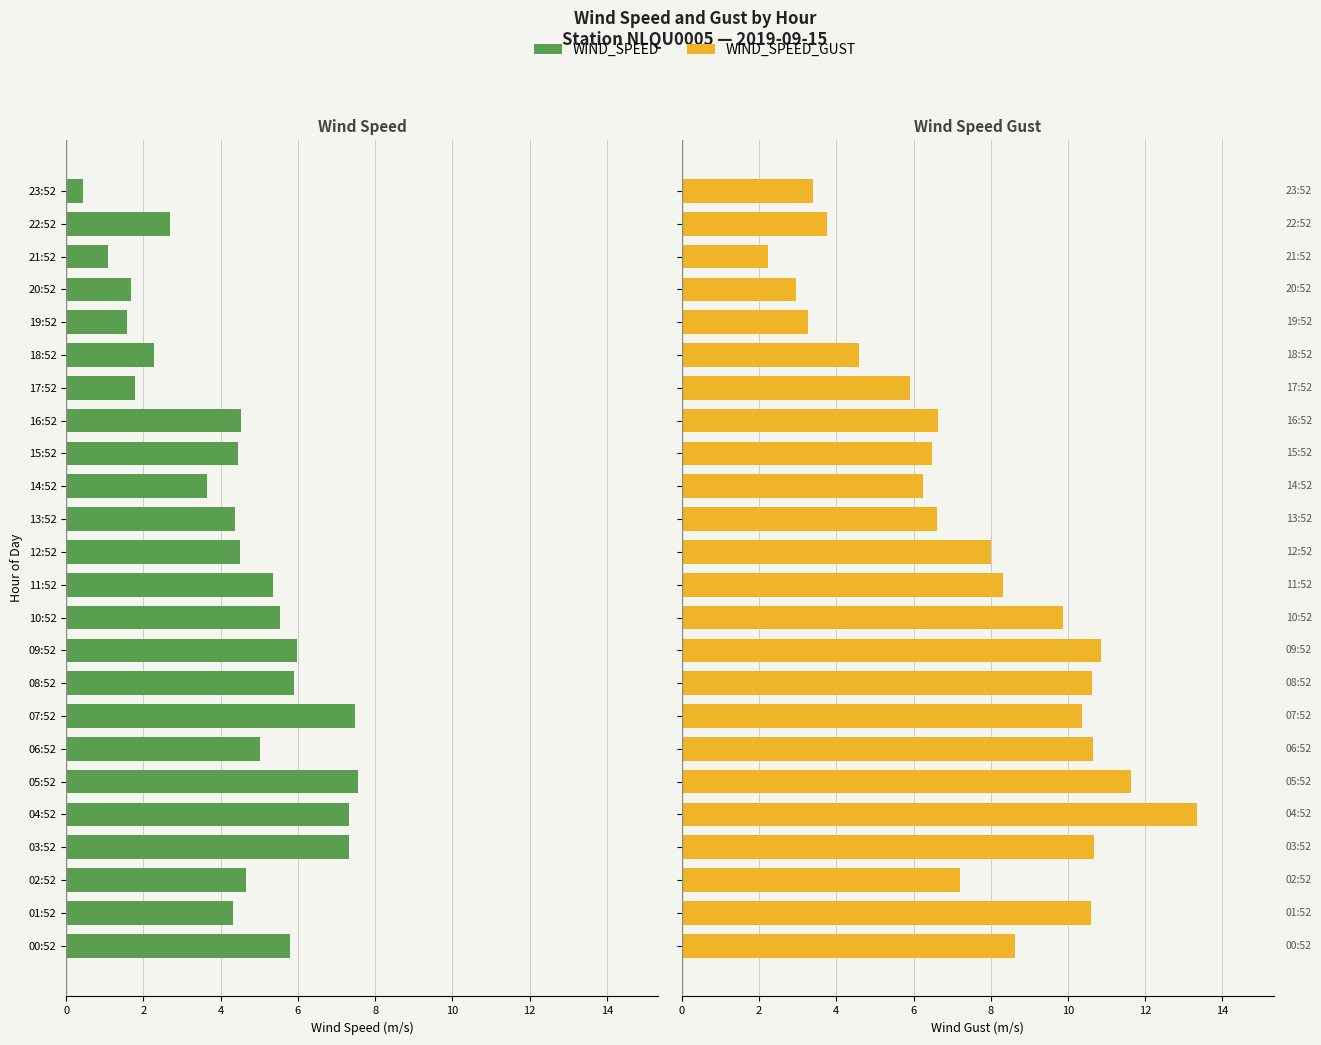

The WIND_SPEED_GUST series shows 3.2 at 09:52. True or false?

False